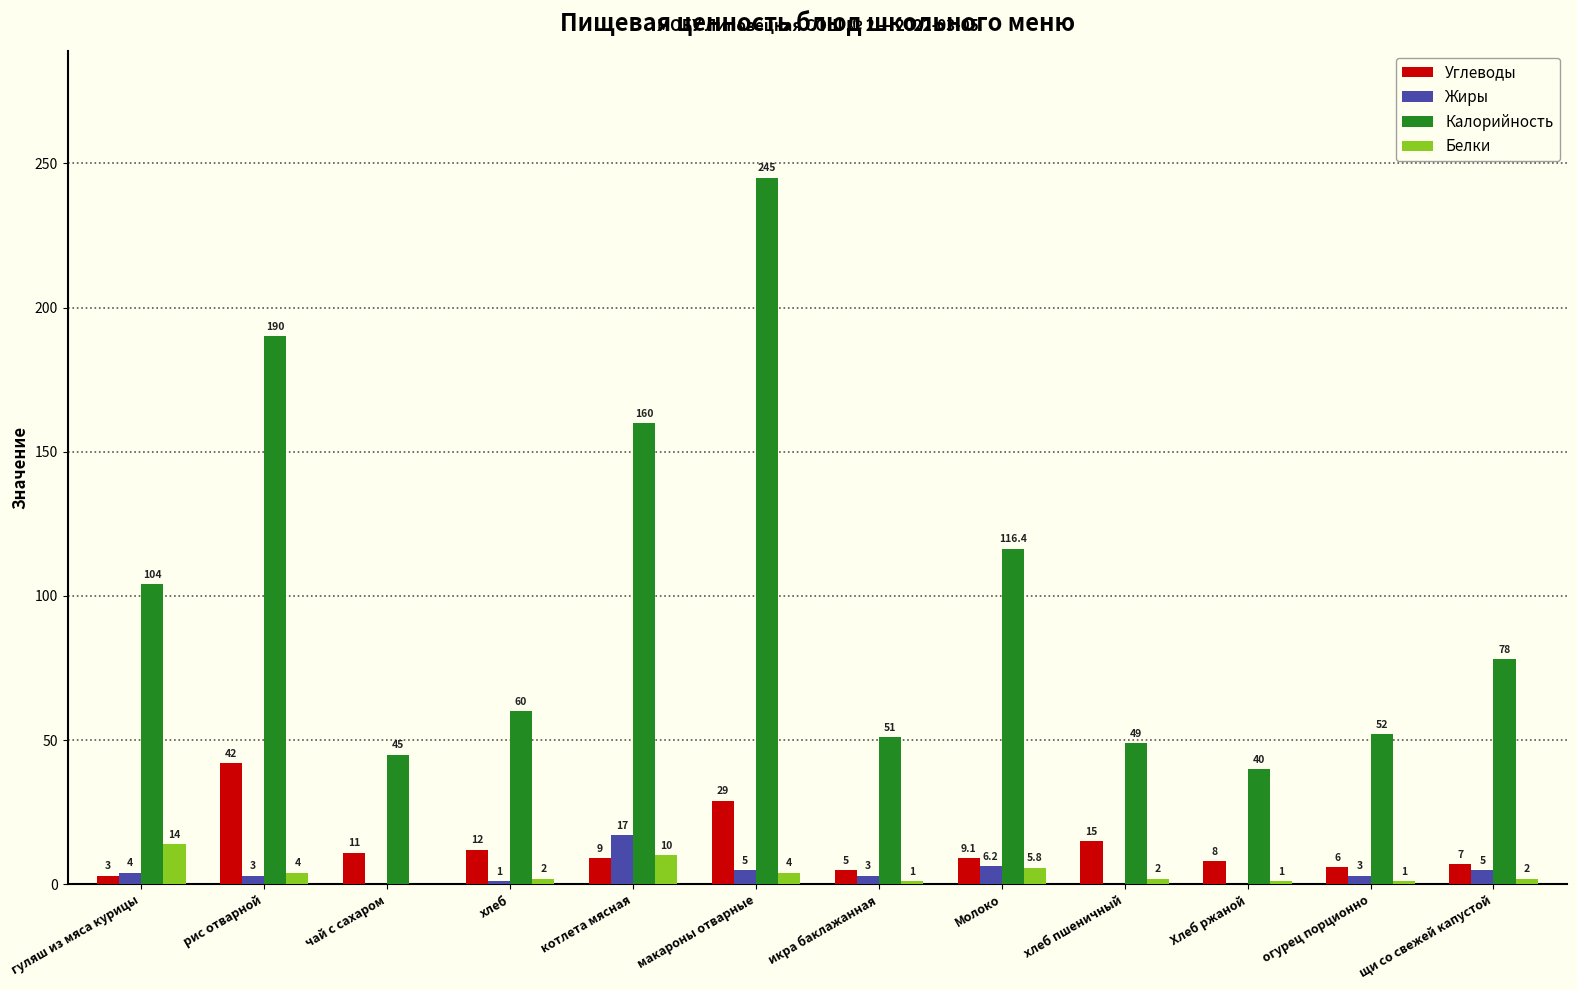

Reading left to right, extract all data points from this chart.

Углеводы: гуляш из мяса курицы=3.0	рис отварной=42.0	чай с сахаром=11.0	хлеб=12.0	котлета мясная=9.0	макароны отварные=29.0	икра баклажанная=5.0	Молоко=9.1	хлеб пшеничный=15.0	Хлеб ржаной=8.0	огурец порционно=6.0	щи со свежей капустой=7.0
Жиры: гуляш из мяса курицы=4.0	рис отварной=3.0	чай с сахаром=0.0	хлеб=1.0	котлета мясная=17.0	макароны отварные=5.0	икра баклажанная=3.0	Молоко=6.2	хлеб пшеничный=0.0	Хлеб ржаной=0.0	огурец порционно=3.0	щи со свежей капустой=5.0
Калорийность: гуляш из мяса курицы=104.0	рис отварной=190.0	чай с сахаром=45.0	хлеб=60.0	котлета мясная=160.0	макароны отварные=245.0	икра баклажанная=51.0	Молоко=116.4	хлеб пшеничный=49.0	Хлеб ржаной=40.0	огурец порционно=52.0	щи со свежей капустой=78.0
Белки: гуляш из мяса курицы=14.0	рис отварной=4.0	чай с сахаром=0.0	хлеб=2.0	котлета мясная=10.0	макароны отварные=4.0	икра баклажанная=1.0	Молоко=5.8	хлеб пшеничный=2.0	Хлеб ржаной=1.0	огурец порционно=1.0	щи со свежей капустой=2.0